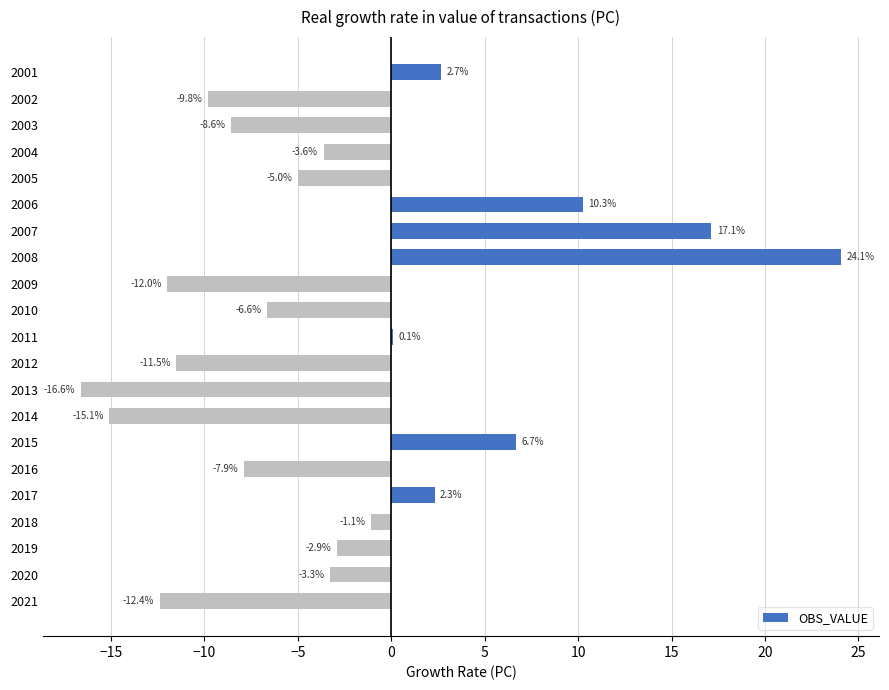

True or false: the data shows -12.4 at 2021.

True